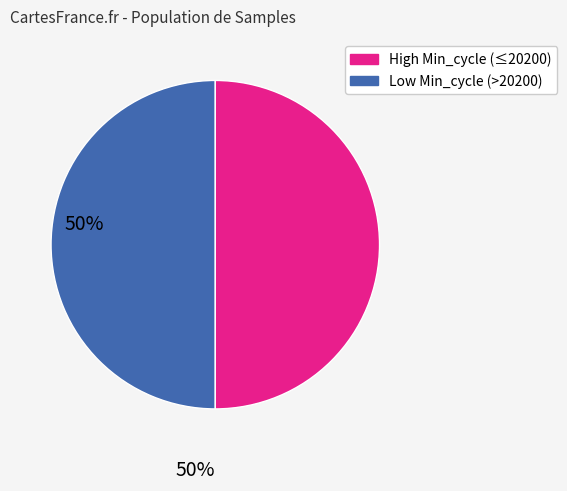

How many segments does this pie chart have?

2